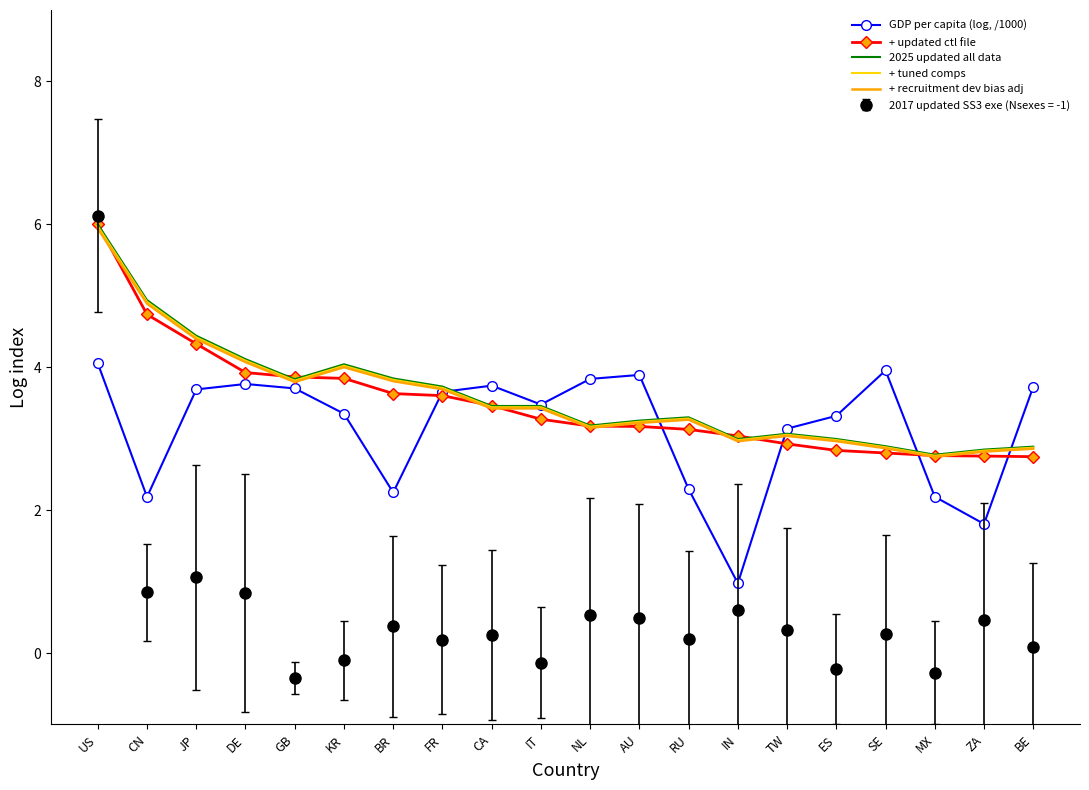

The value of 2025 updated all data at KR is 4.0. True or false?

True